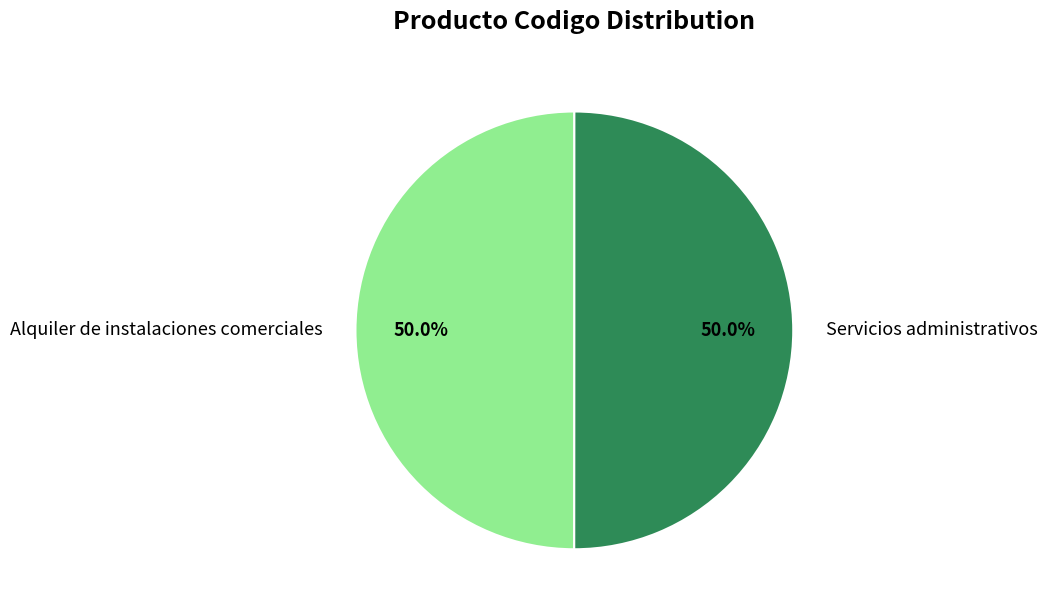

The Alquiler de instalaciones comerciales slice represents 50% of the pie. True or false?

True